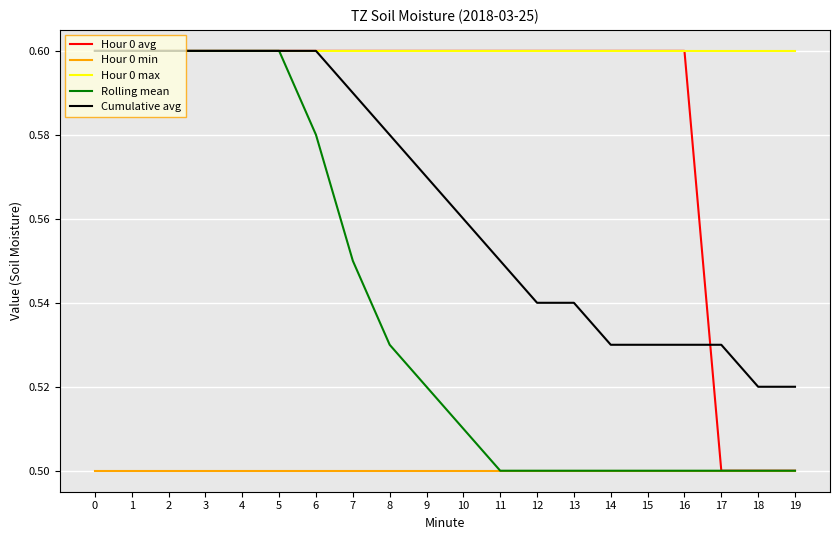

True or false: Hour 0 min has a value of 0.5 at 3.

True